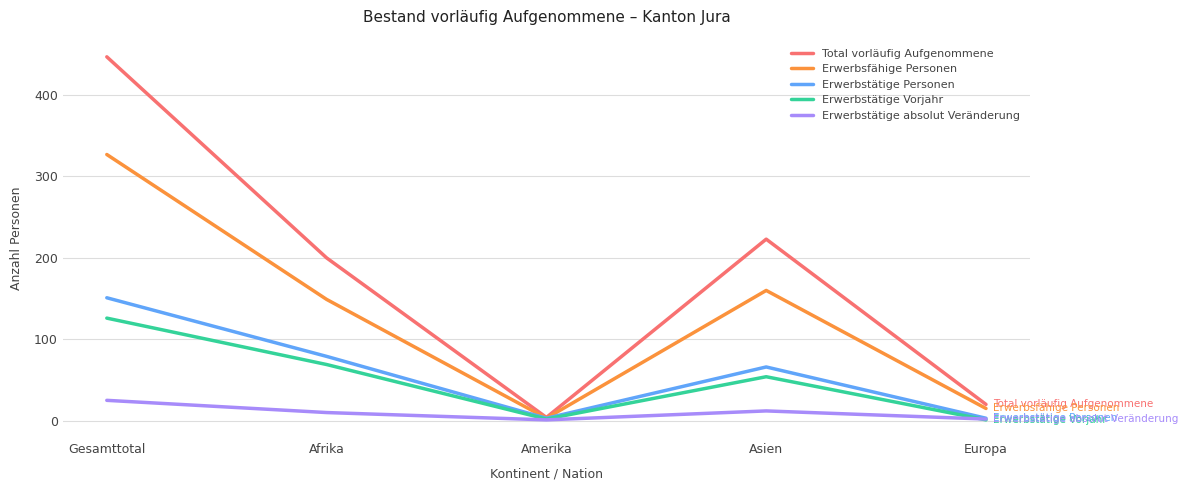

At which category does Erwerbsfähige Personen reach its first local peak?

Asien